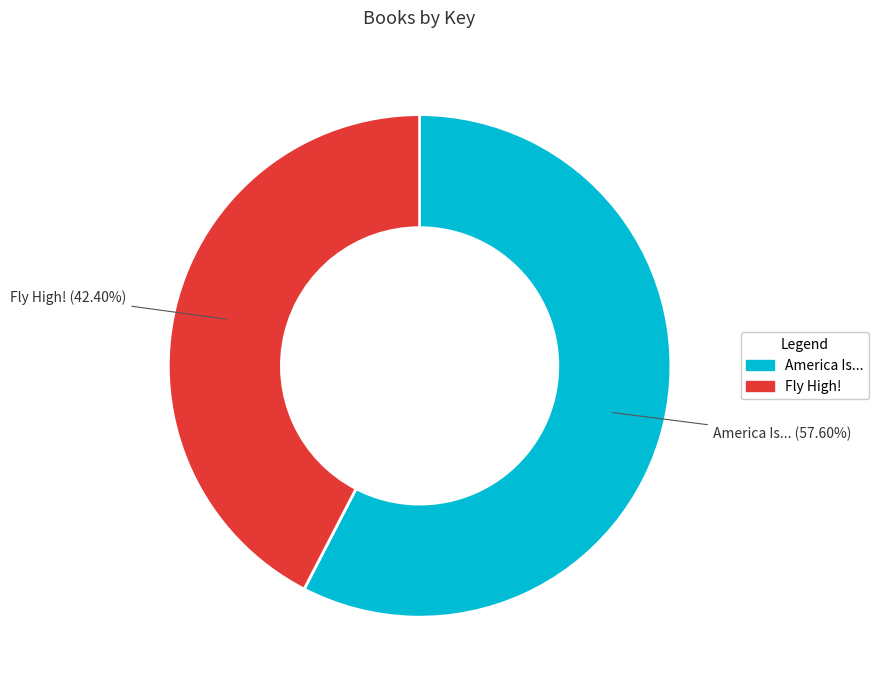

To the nearest percent, what is the average slice percentage?

50%